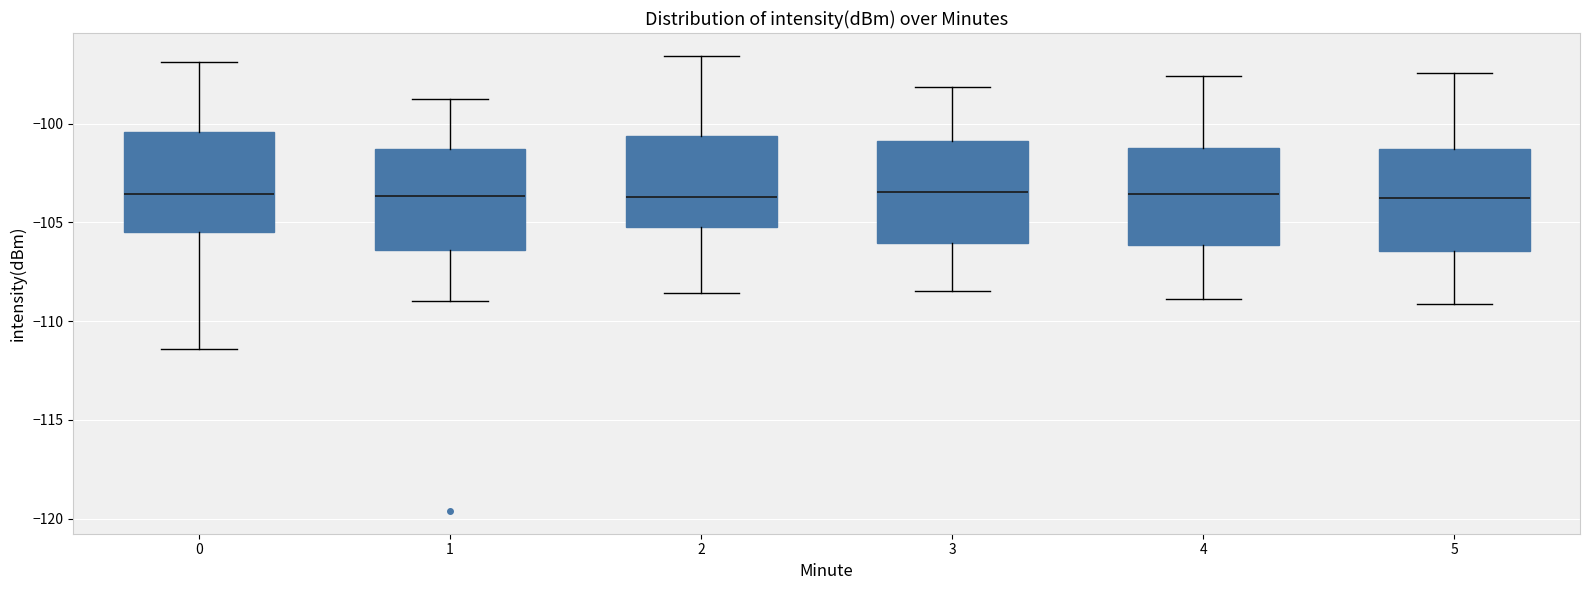

Where does the lower whisker of the box at x = 4 end on the y-axis? The values are not printed on the chart, so give them approximately, as read against the axis.

-109.0